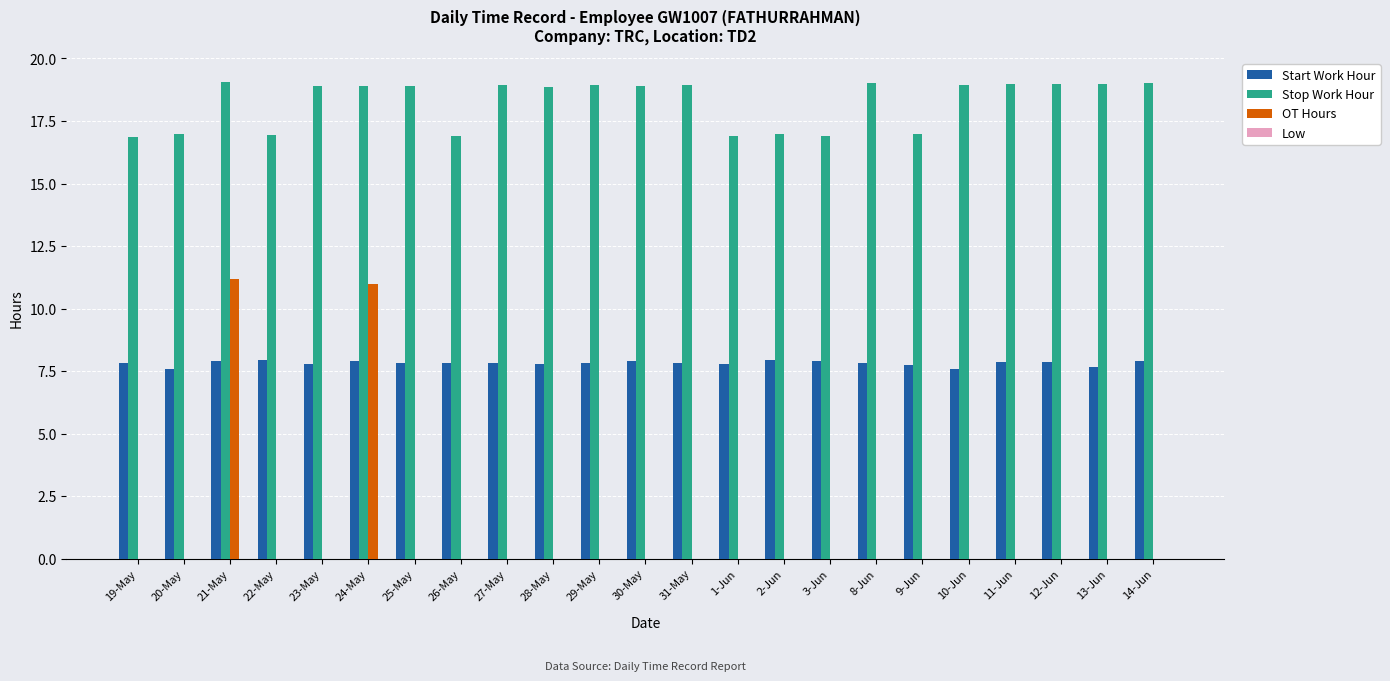

What is the sum of all OT Hours values?

22.2